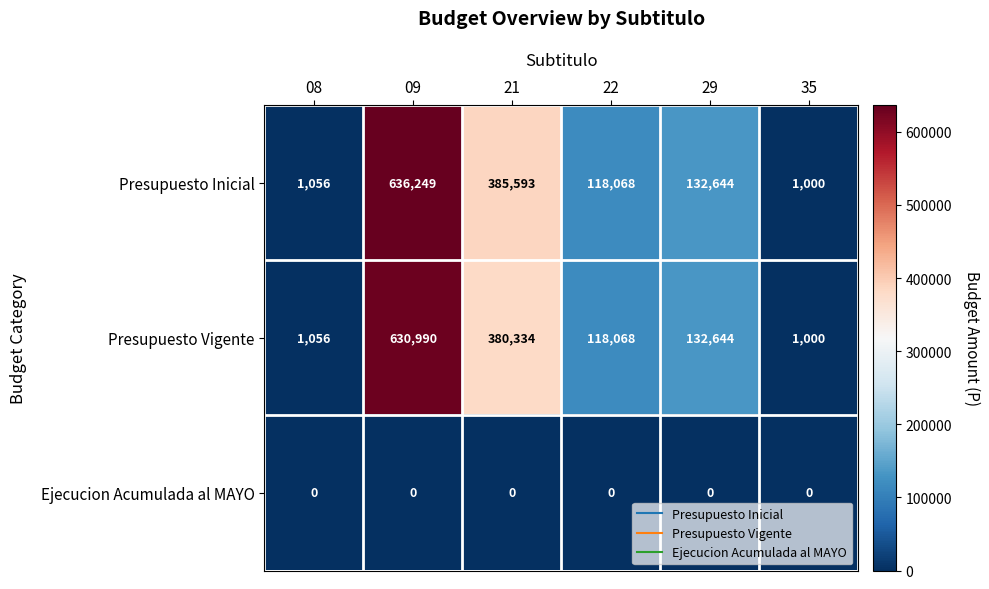

Which series changed the most between 21 and 29?

Presupuesto Inicial